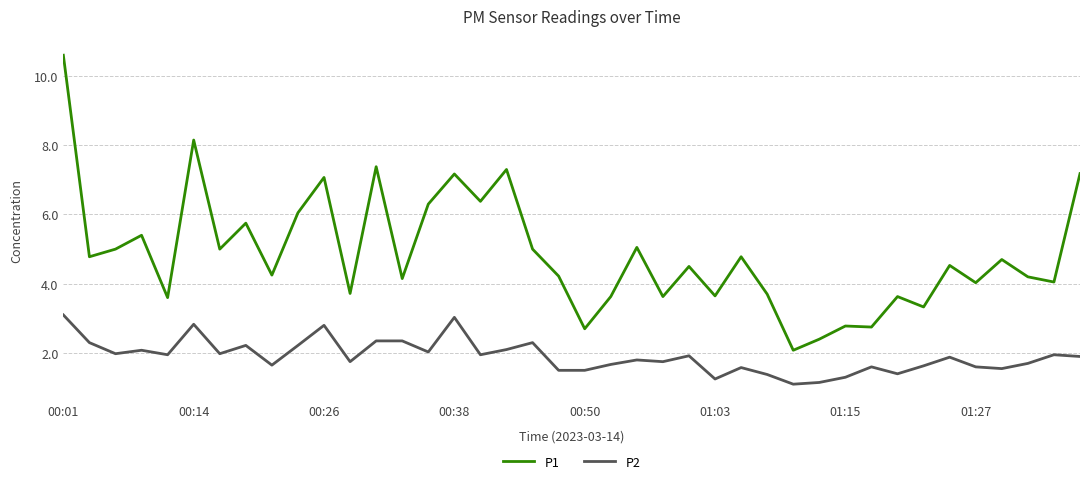

Which series has the largest total across all categories?

P1